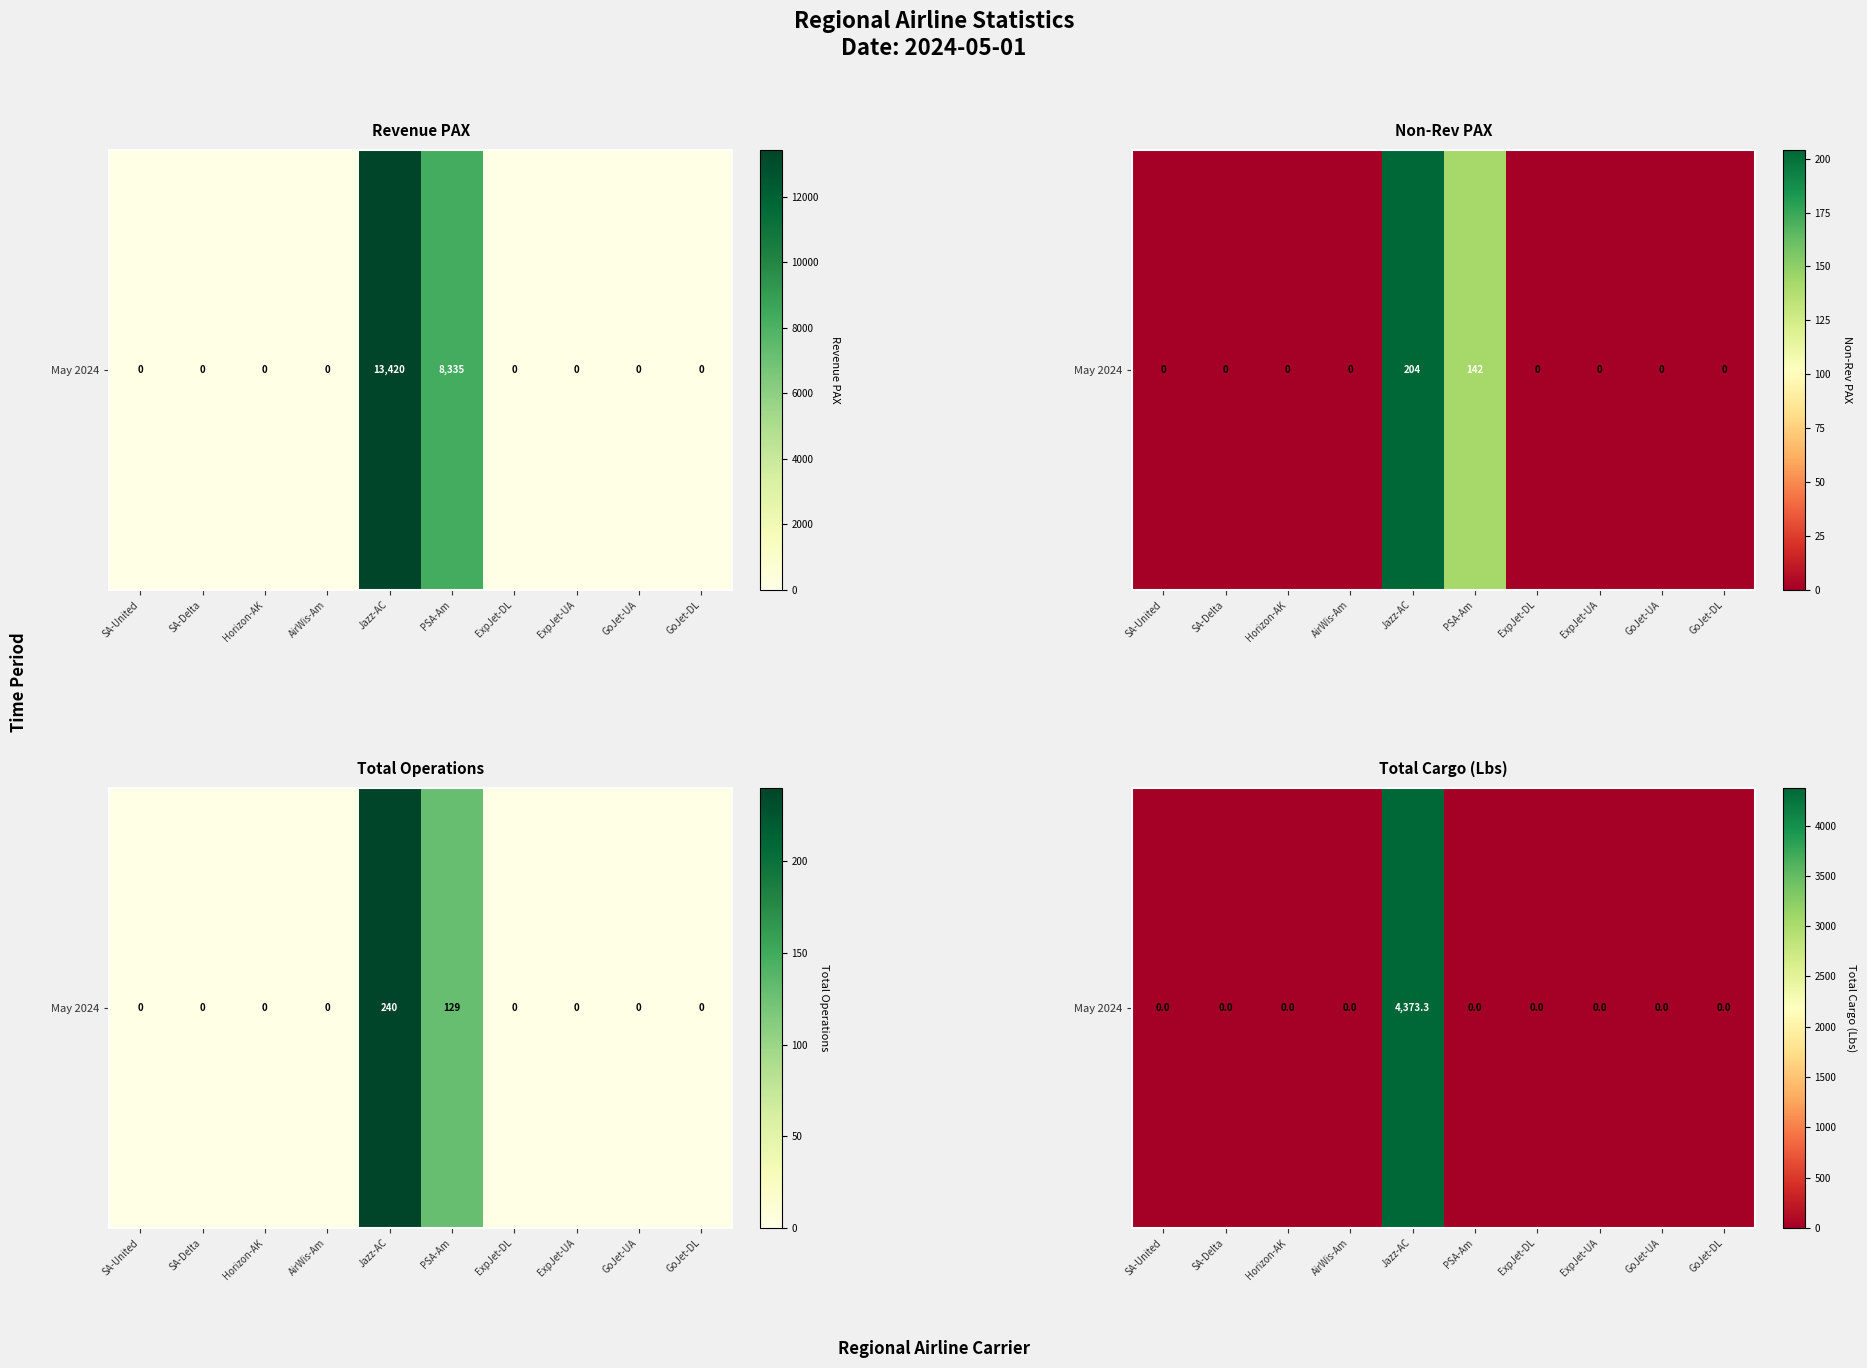

What is the difference between the maximum and second lowest values?

4373.3